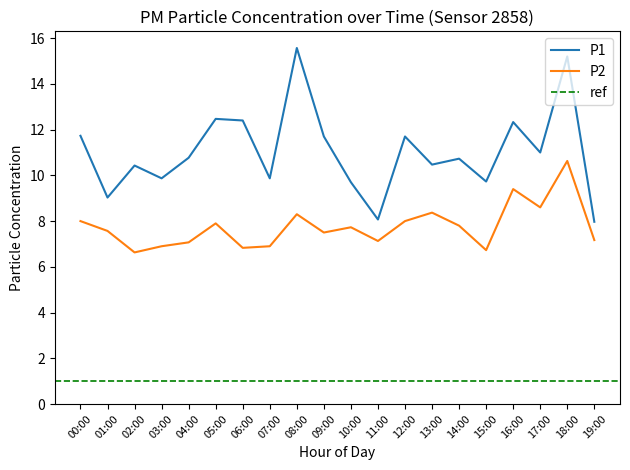

Where is the first local maximum for P1?

02:00